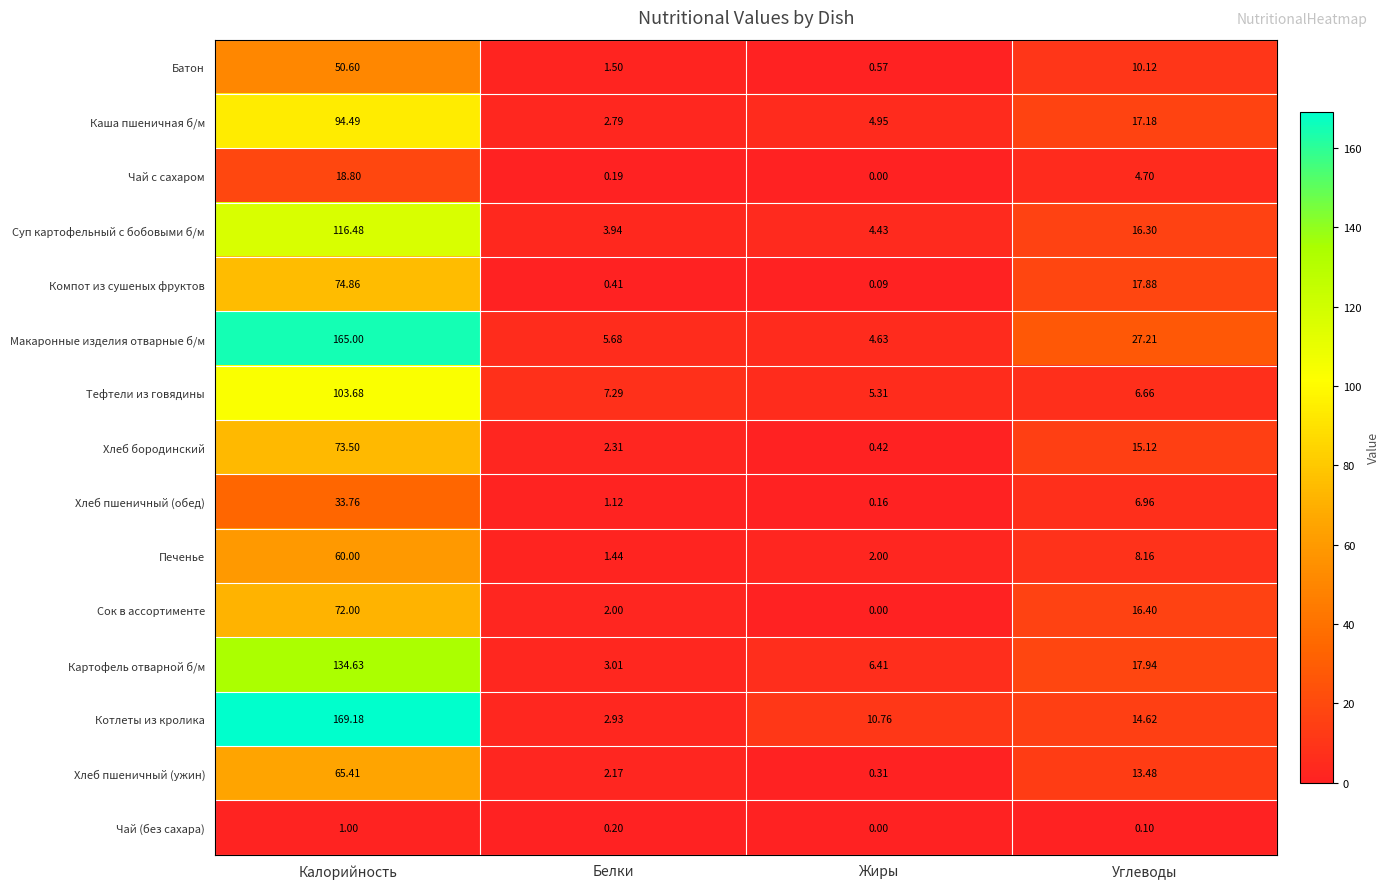

At which label does Картофель отварной б/м first exceed 17?

Калорийность